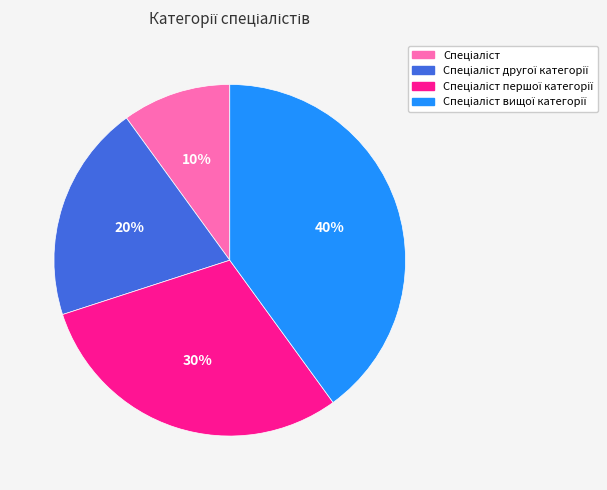

Is there any slice that represents more than half of the pie?

No